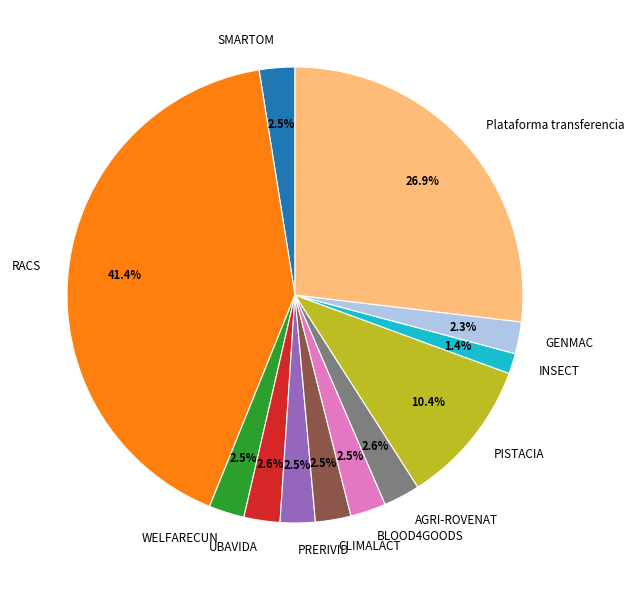

True or false: AGRI-ROVENAT accounts for 9% of the total.

False